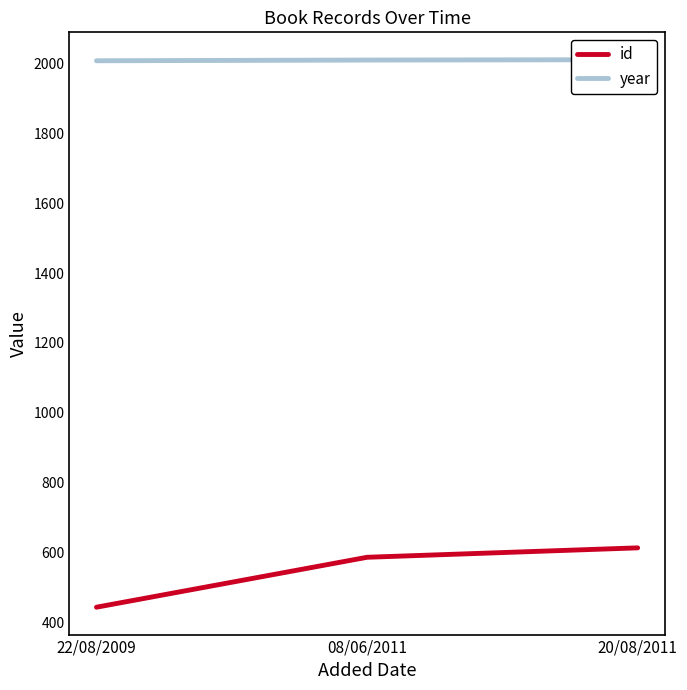

Which series has the largest total across all categories?

year